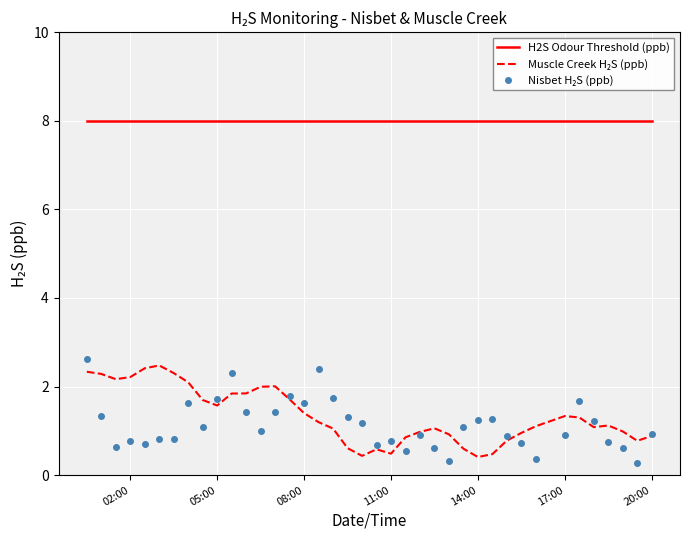

Which series has the largest total across all categories?

H2S Odour Threshold (ppb)